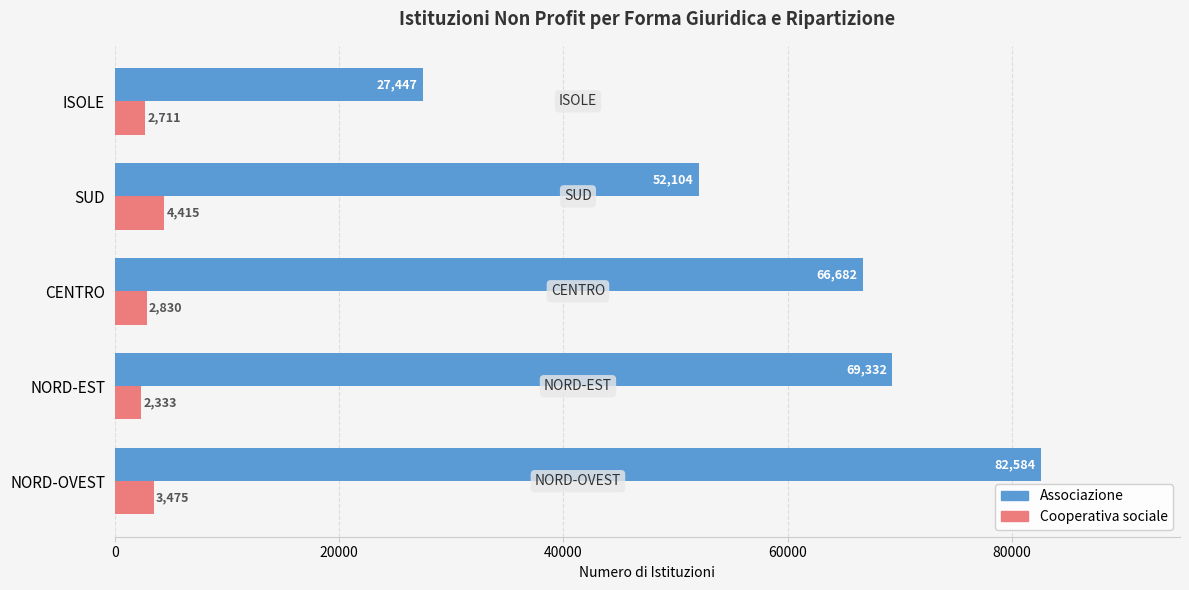

At which category is the sum across all series the highest?

NORD-OVEST